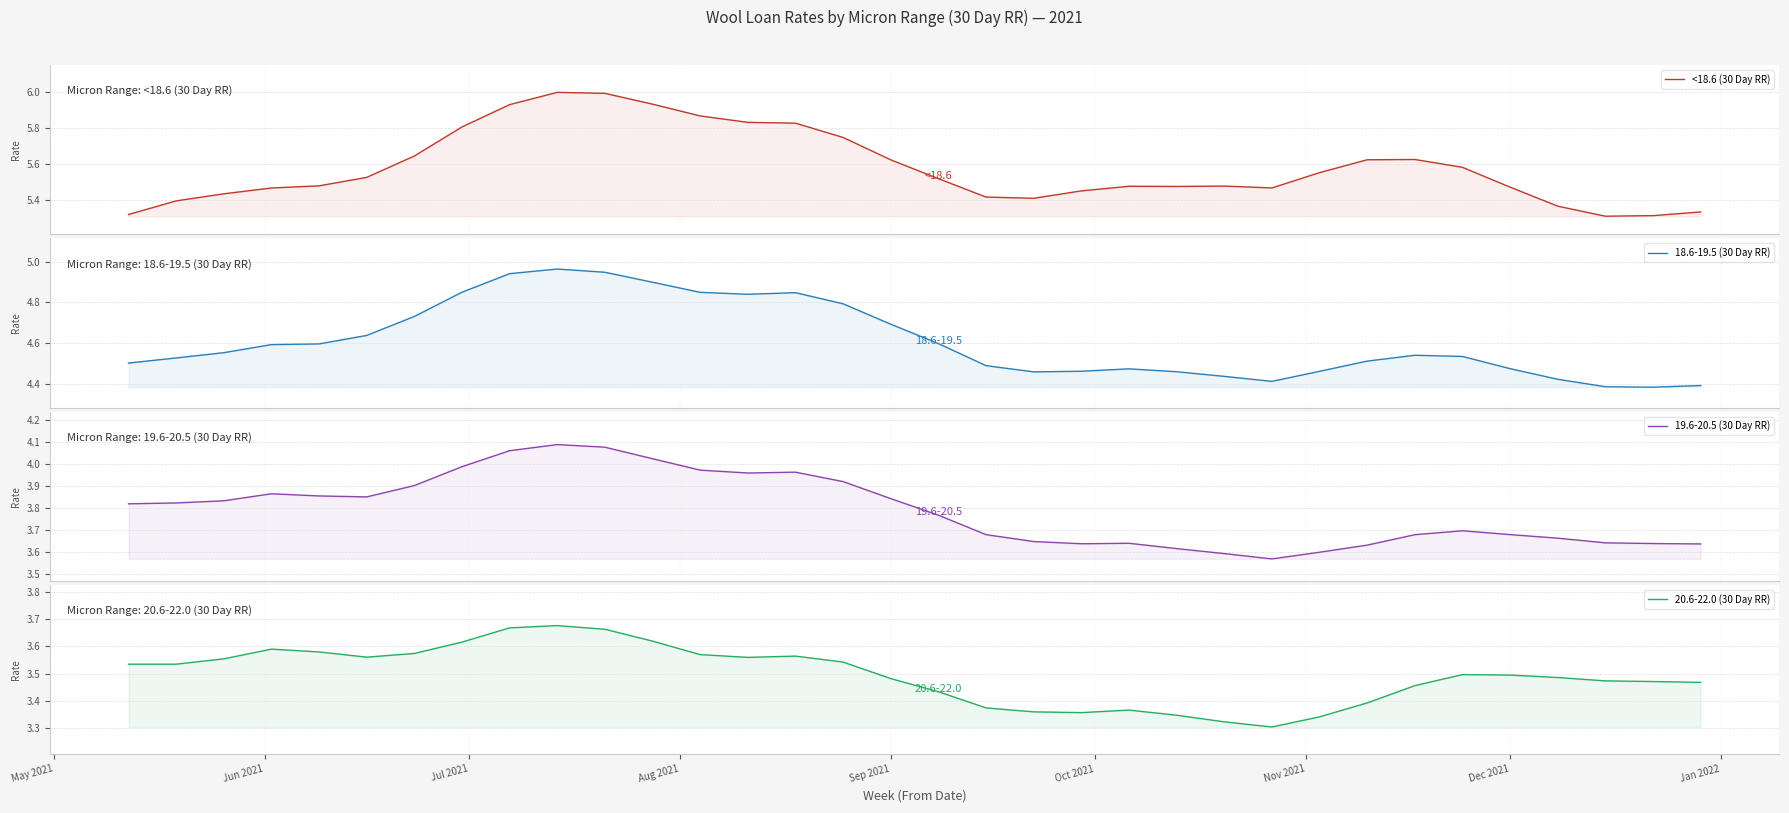

True or false: 19.6-20.5 (30 Day RR) has a value of 2.3 at 13.

False